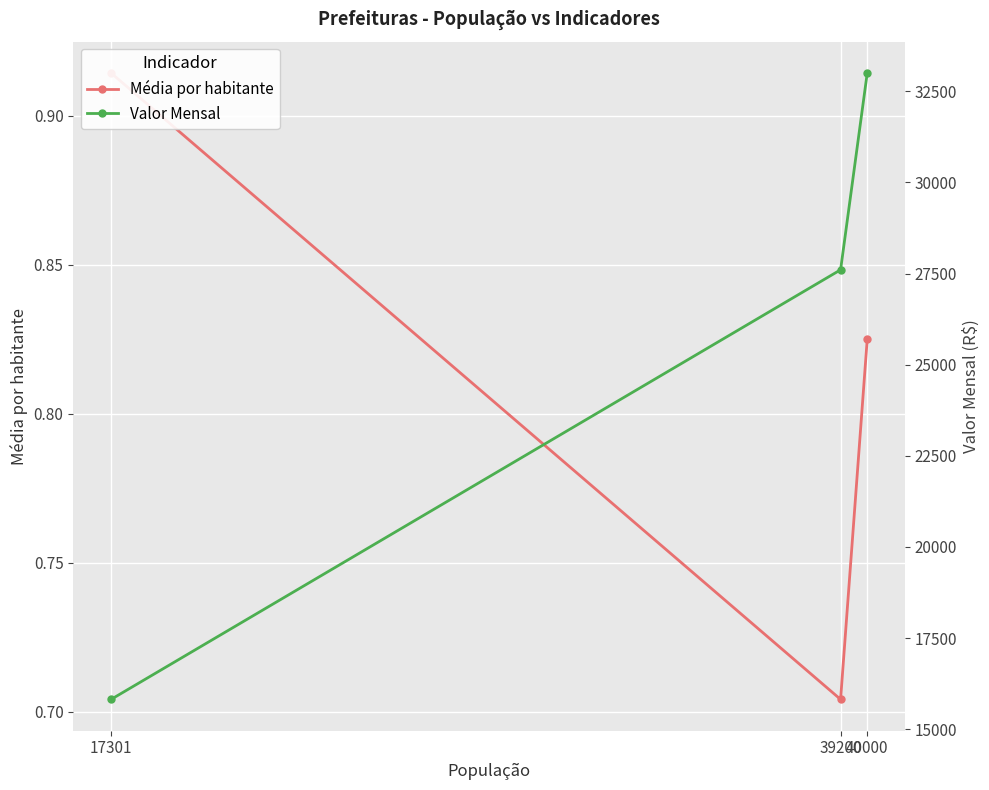

True or false: Valor Mensal has a value of 17209.2 at 39200.

False